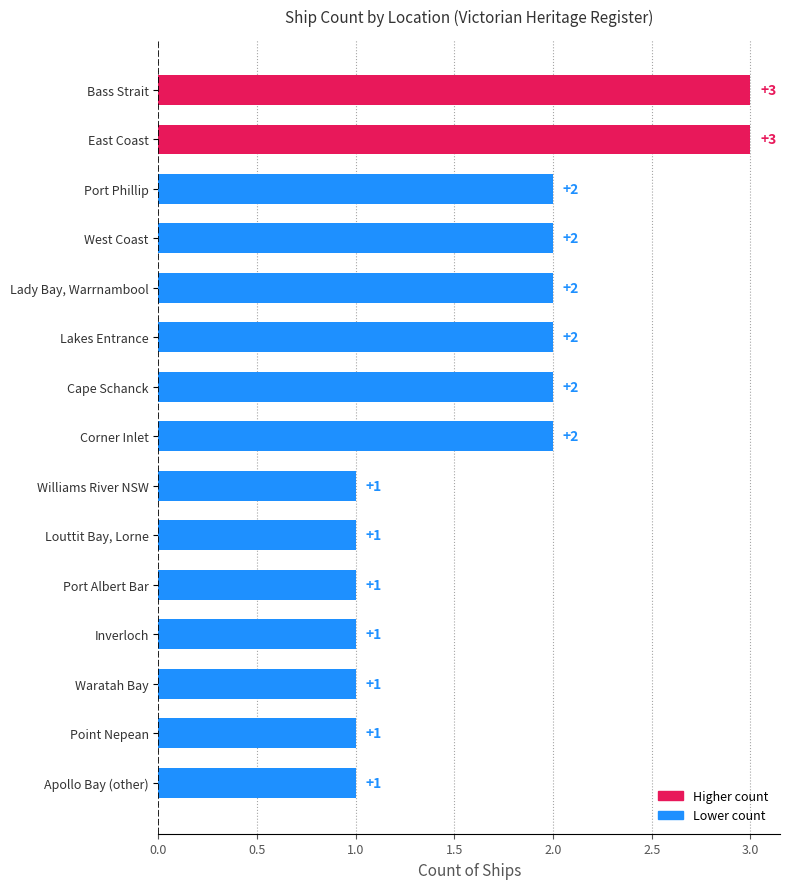

What is the greatest value displayed?

3